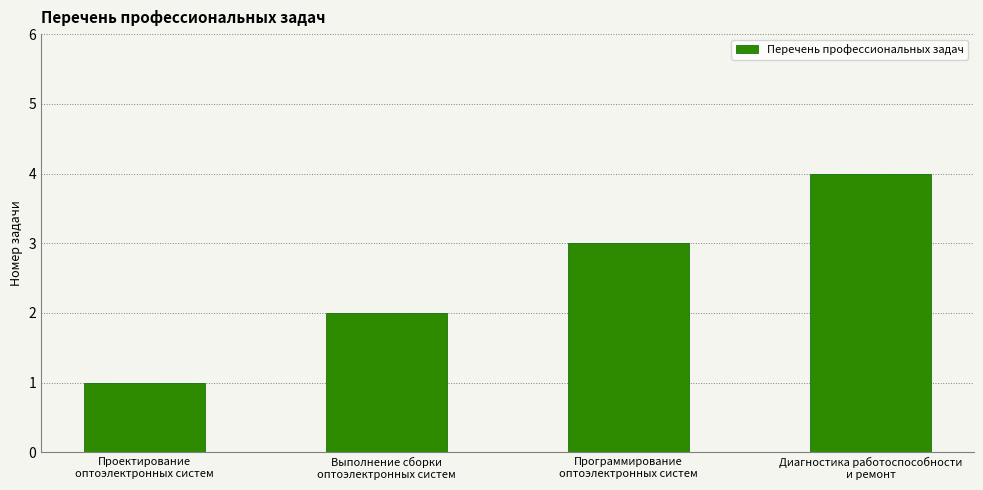

Reading right to left, what are all the values shown in this chart?

4	3	2	1